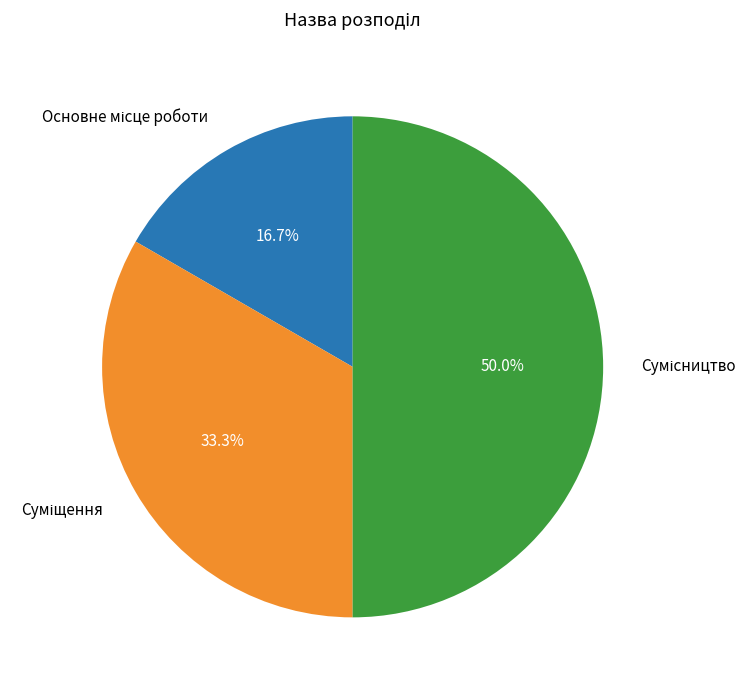

To the nearest percent, what portion does Сумісництво represent?

50%